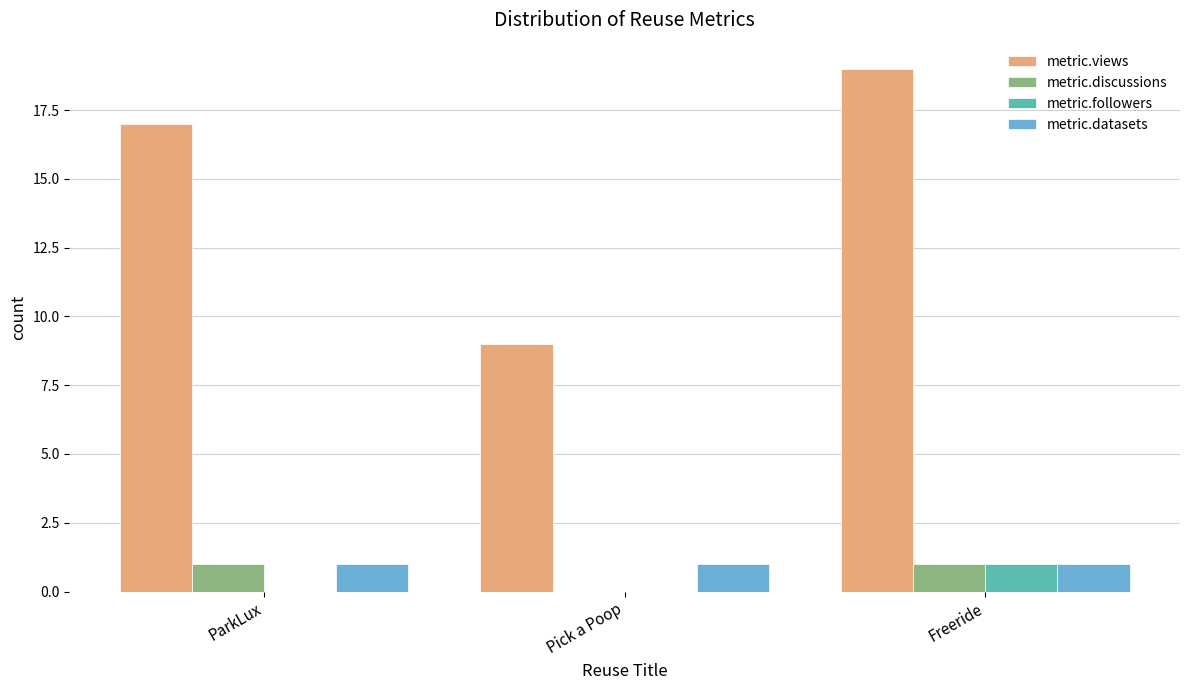

The metric.views series shows 17 at ParkLux. True or false?

True